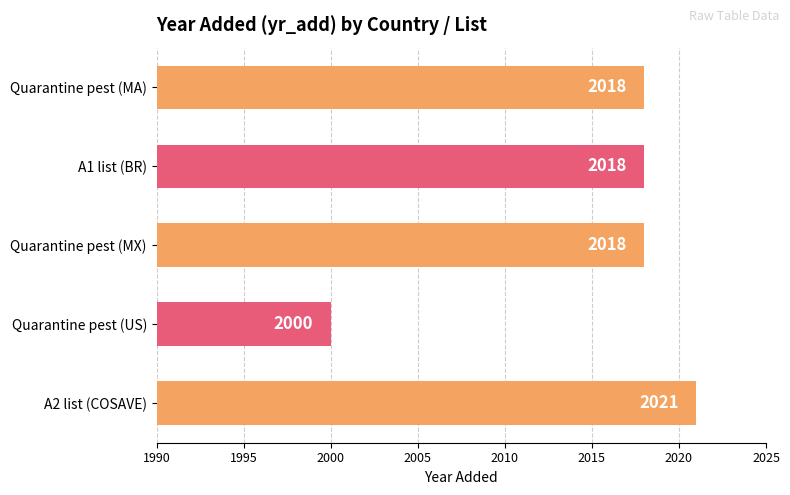

What is the change in value from Quarantine pest (MA) to Quarantine pest (US)?

-18